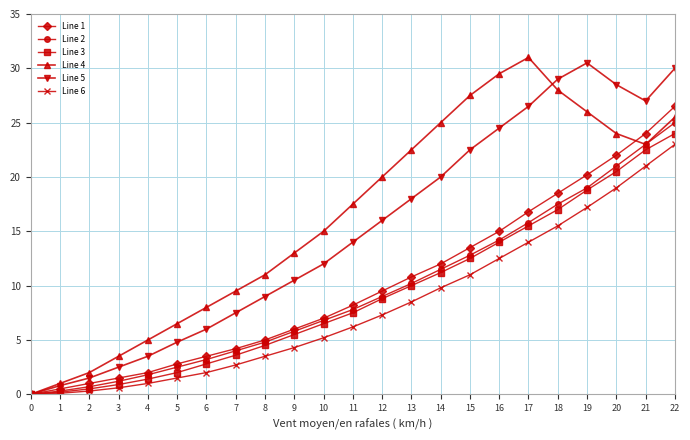

Which series has the largest total across all categories?

Line 4